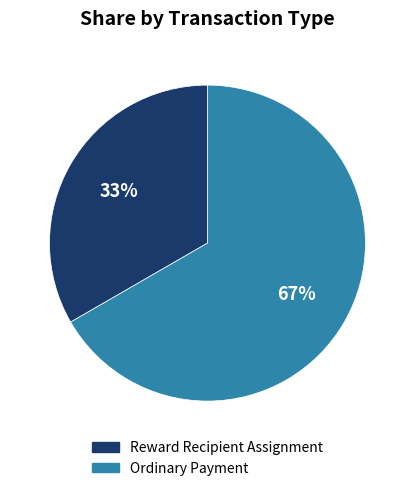

Is the sum of Ordinary Payment and Reward Recipient Assignment greater than half?

Yes